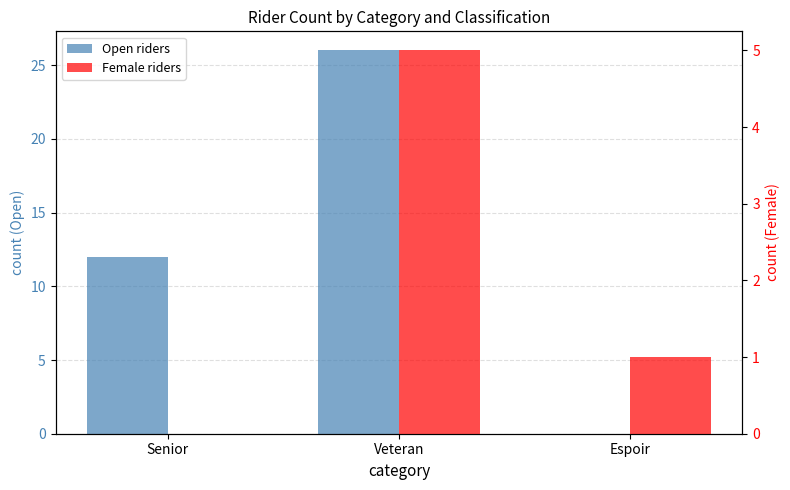

Rank the series by their average value, from highest to lowest.

Open riders, Female riders